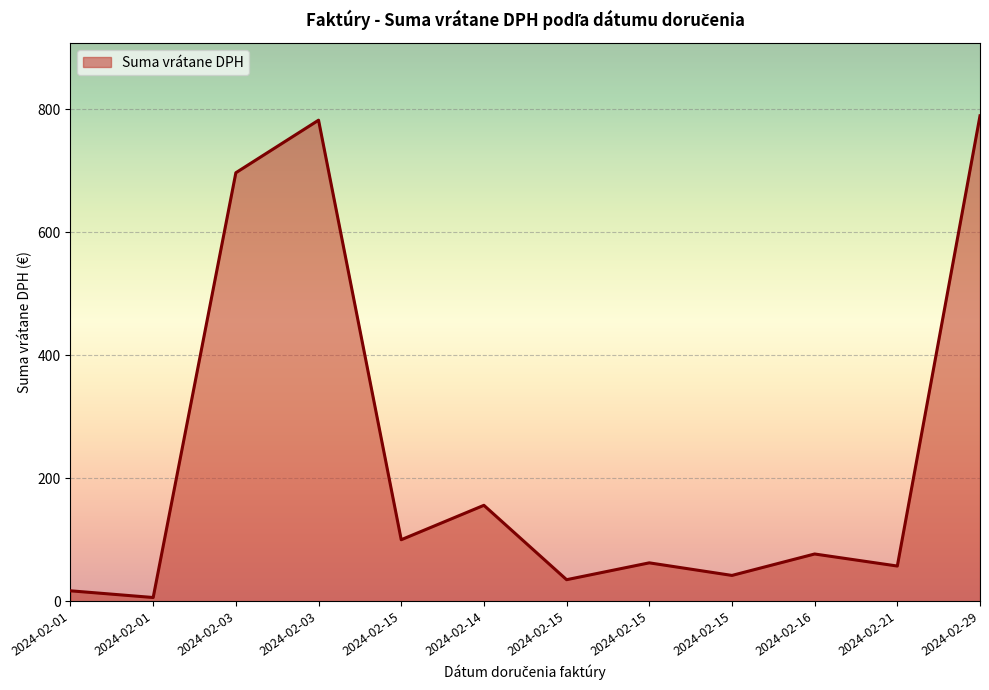

At which label does the data first exceed 76?

2024-02-03